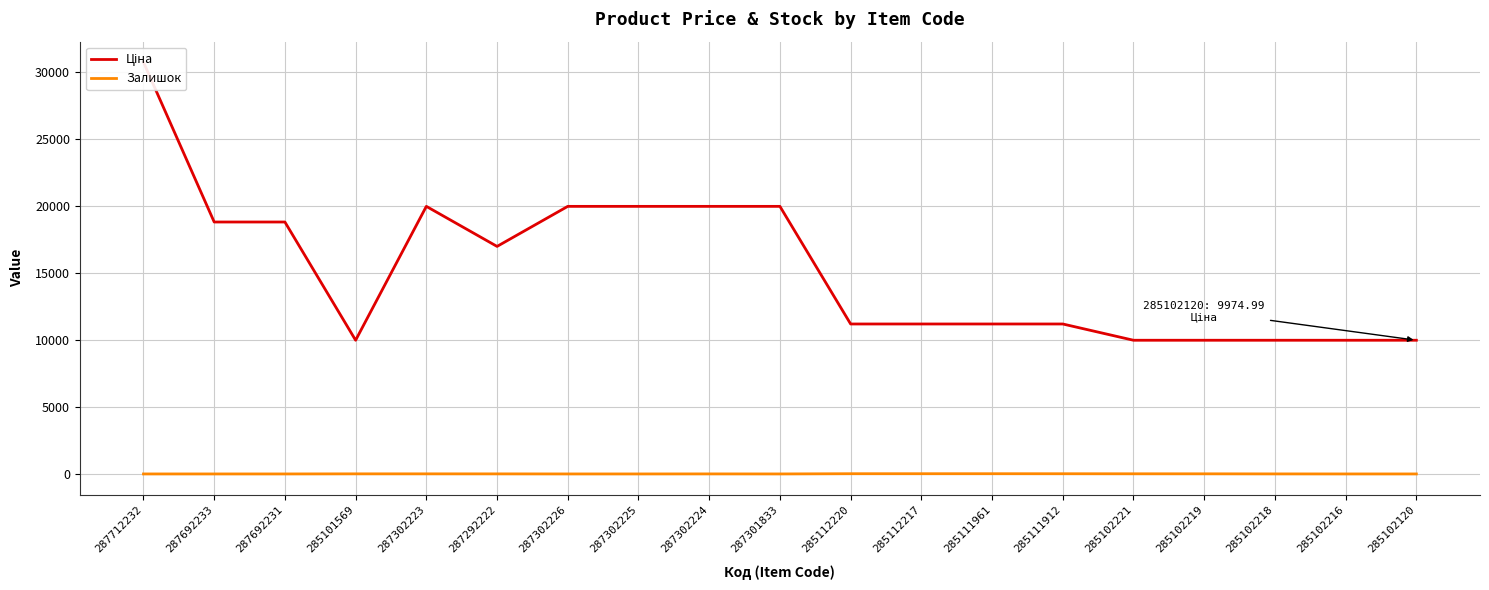

What is the sum of the Ціна values at 285112220 and 287302225?

31152.3